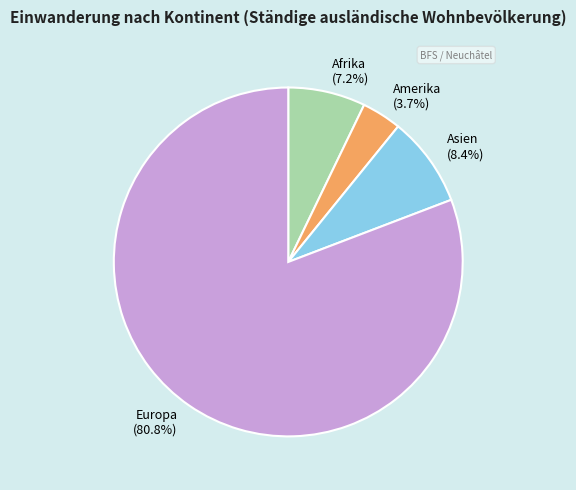

What percentage is the Asien slice, to the nearest percent?

8%